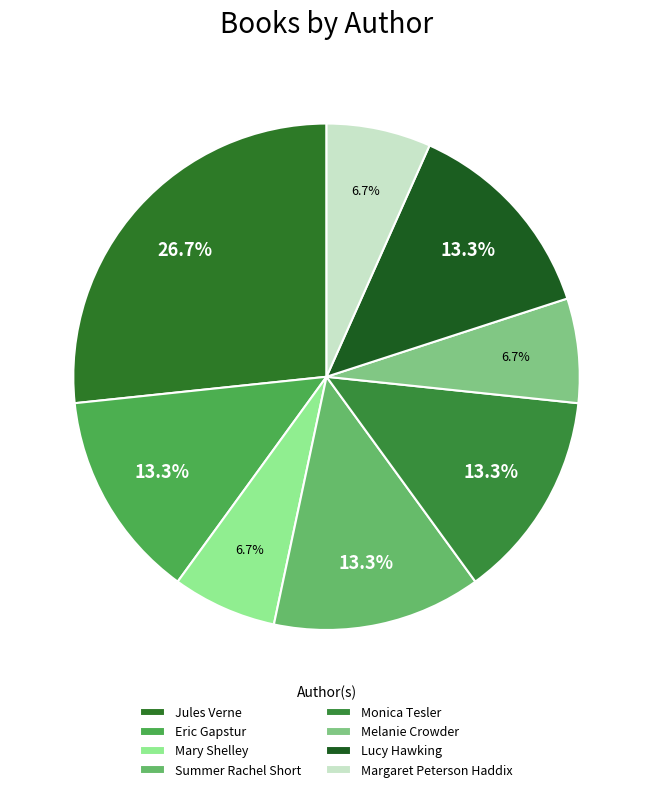

How many slices are in this pie chart?

8